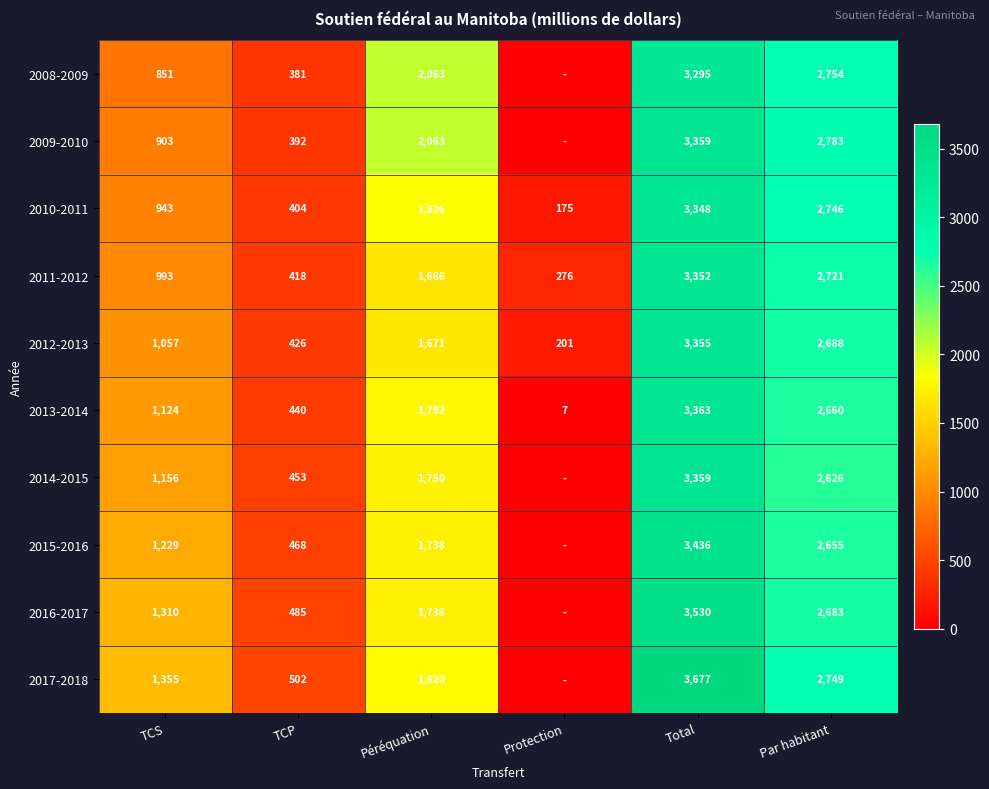

What is the difference between the highest and lowest values at Total?

382